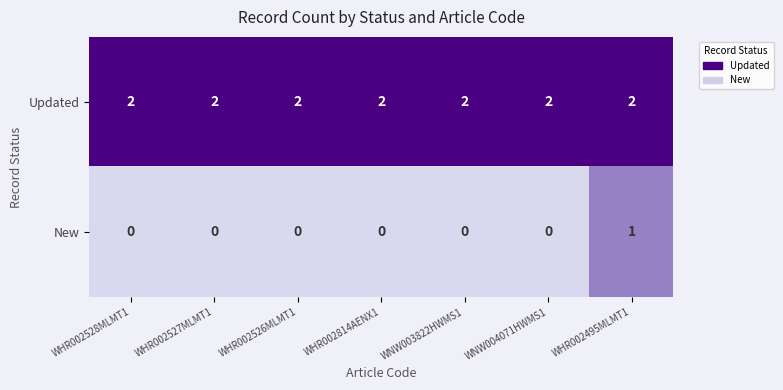

At how many categories does at least one series exceed 0?

7